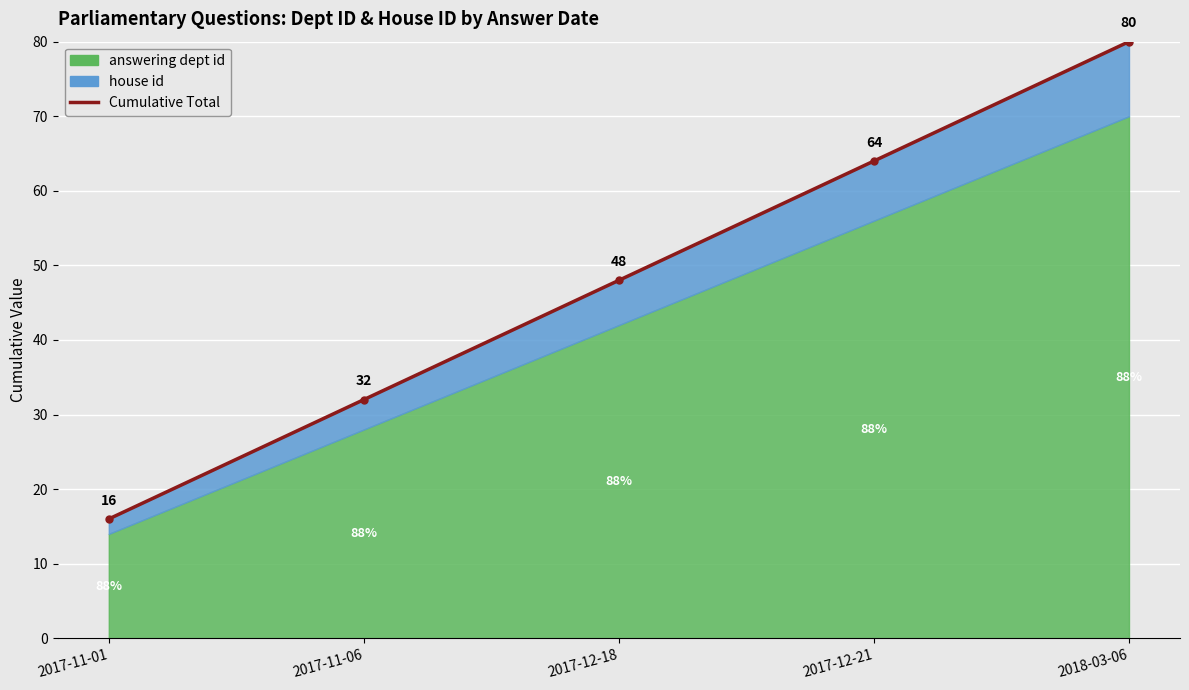

Read the value at 2017-12-21.

64